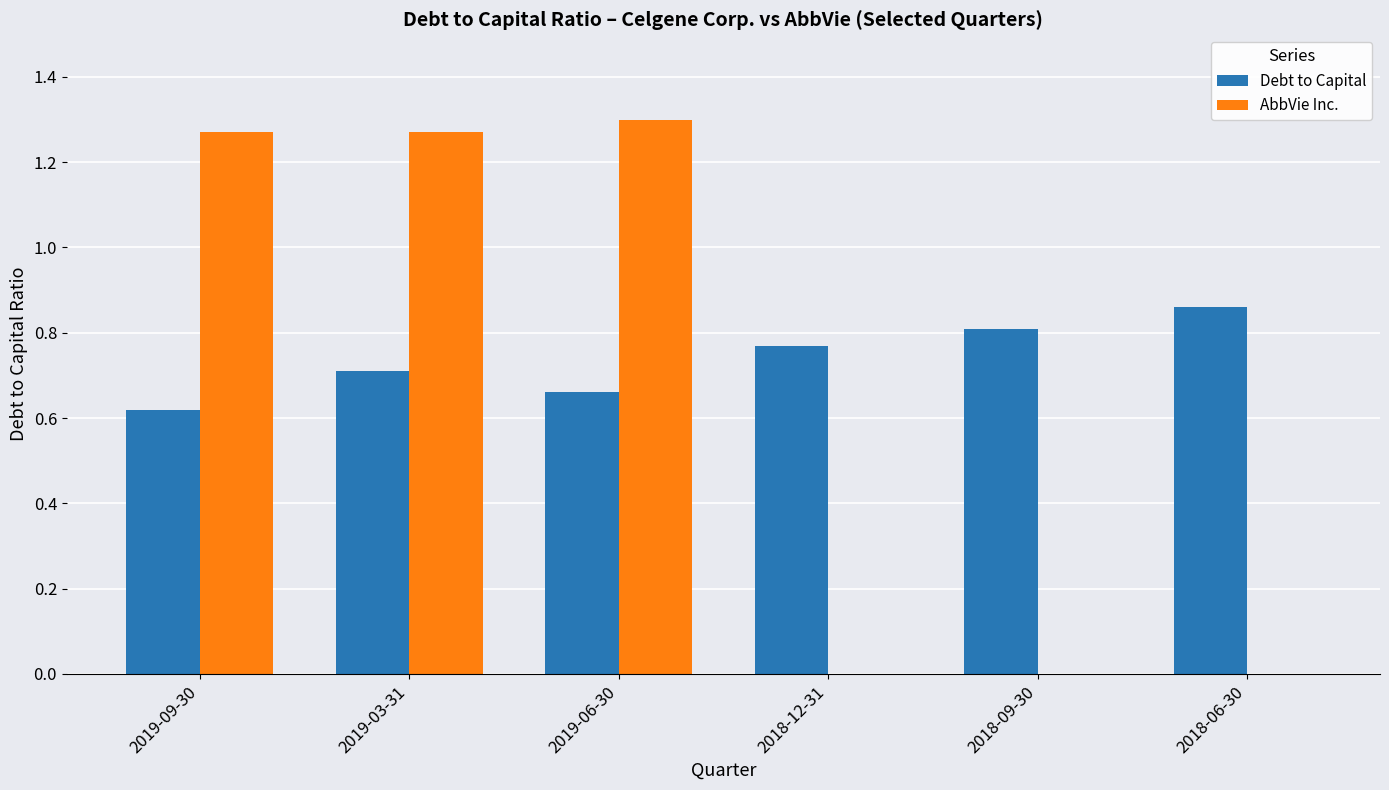

At which label does AbbVie Inc. first exceed 1?

2019-09-30